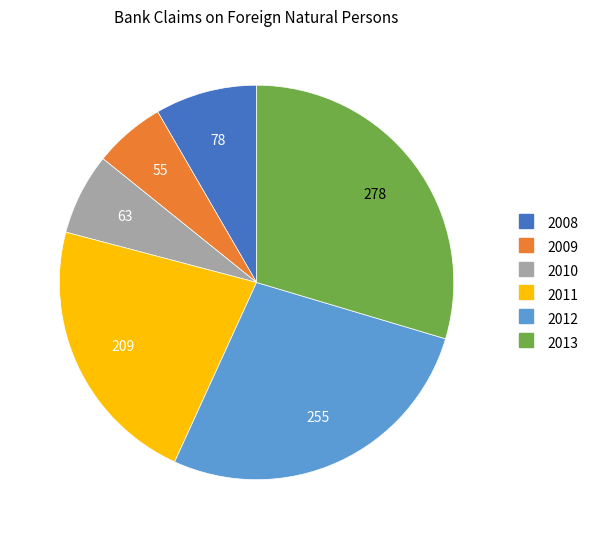

Do 2010 and 2013 together represent more than half of the pie?

No